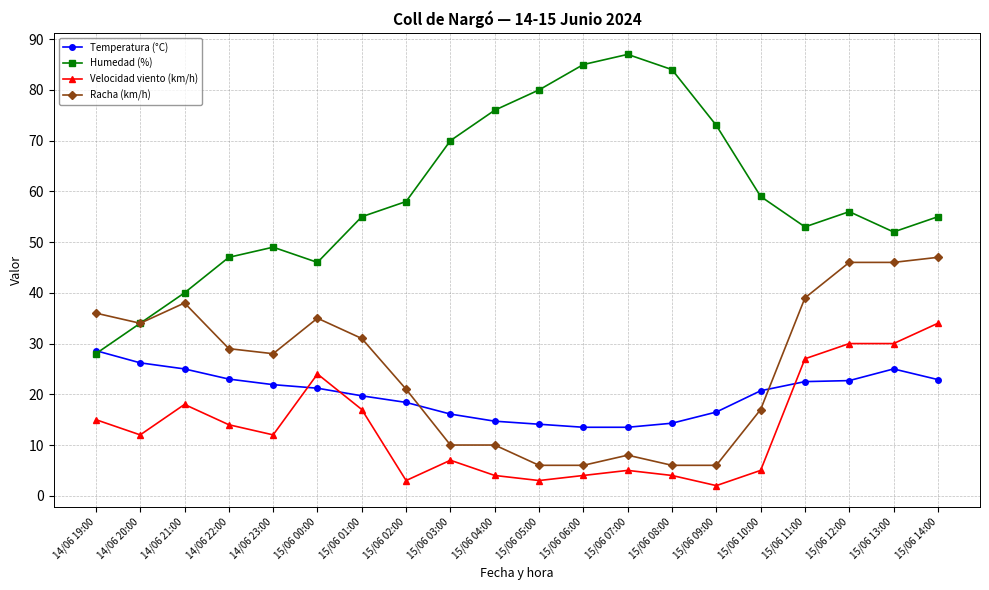

What is the smallest value displayed?

2.0